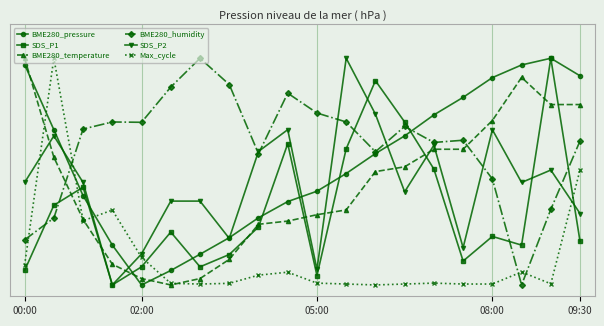

At how many categories does at least one series exceed 0?

20